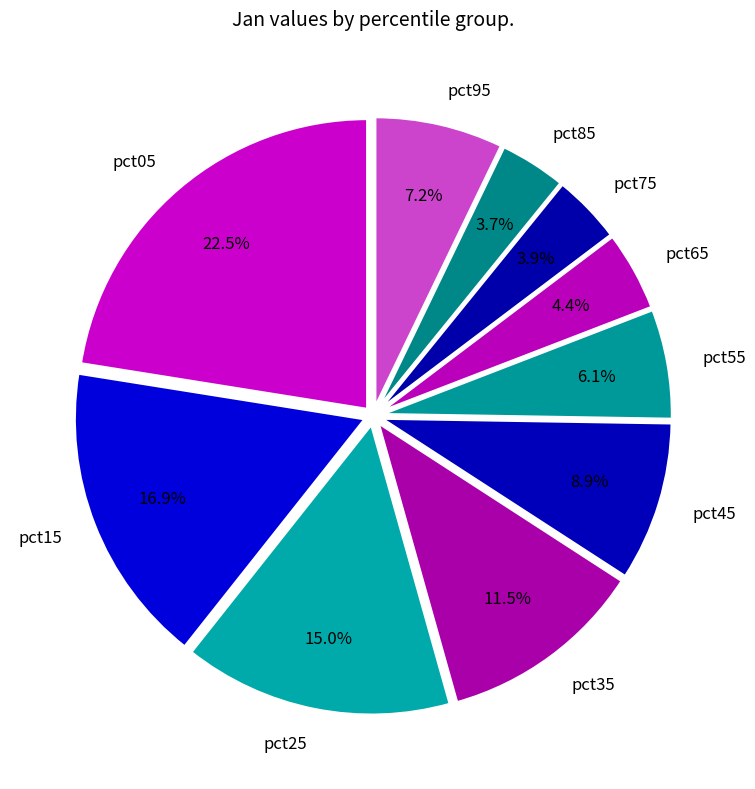

True or false: pct15 accounts for 7% of the total.

False